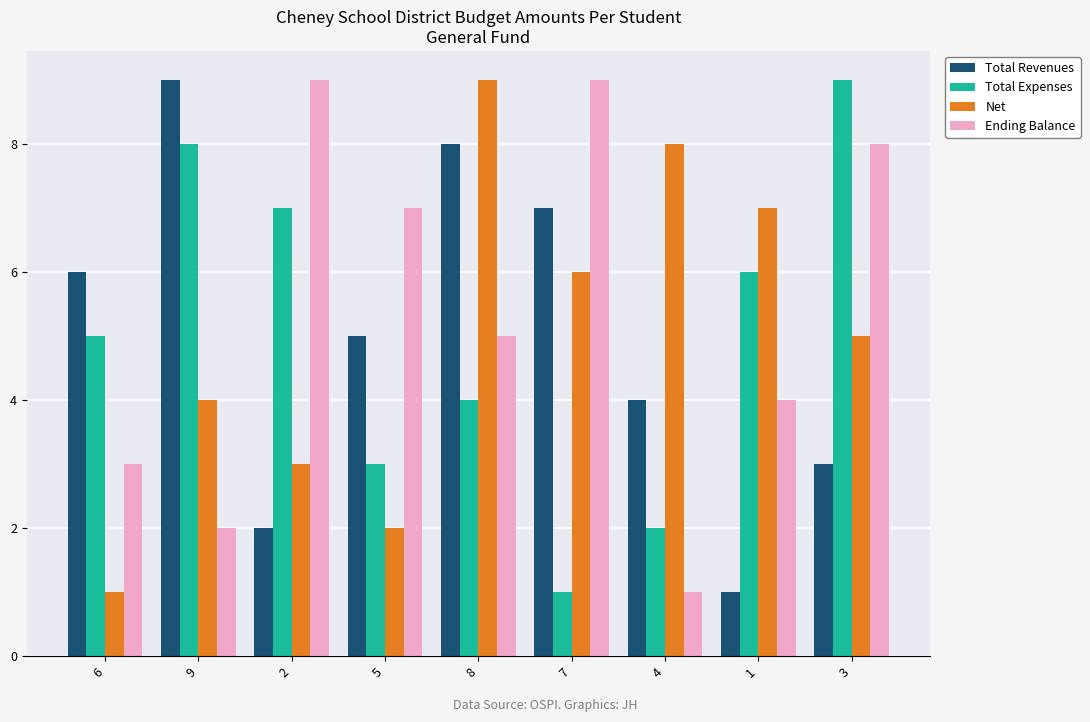

Between 2 and 4, which series saw the biggest shift?

Ending Balance